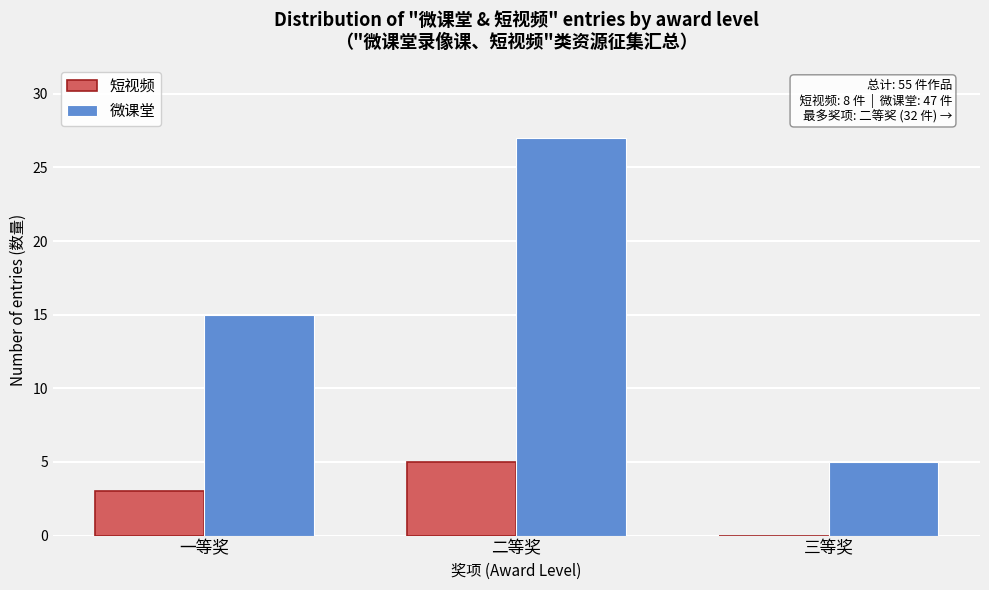

Reading left to right, what are all the values shown in this chart?

短视频: 一等奖=3	二等奖=5	三等奖=0
微课堂: 一等奖=15	二等奖=27	三等奖=5